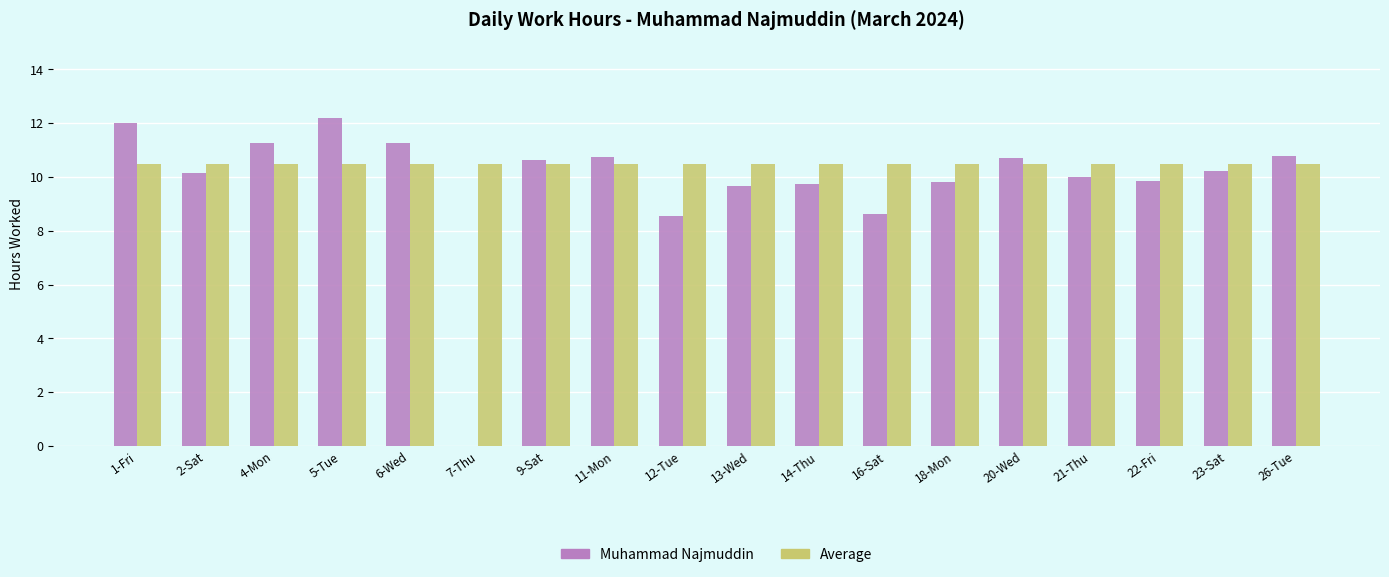

Between 18-Mon and 20-Wed, which series saw the biggest shift?

Muhammad Najmuddin